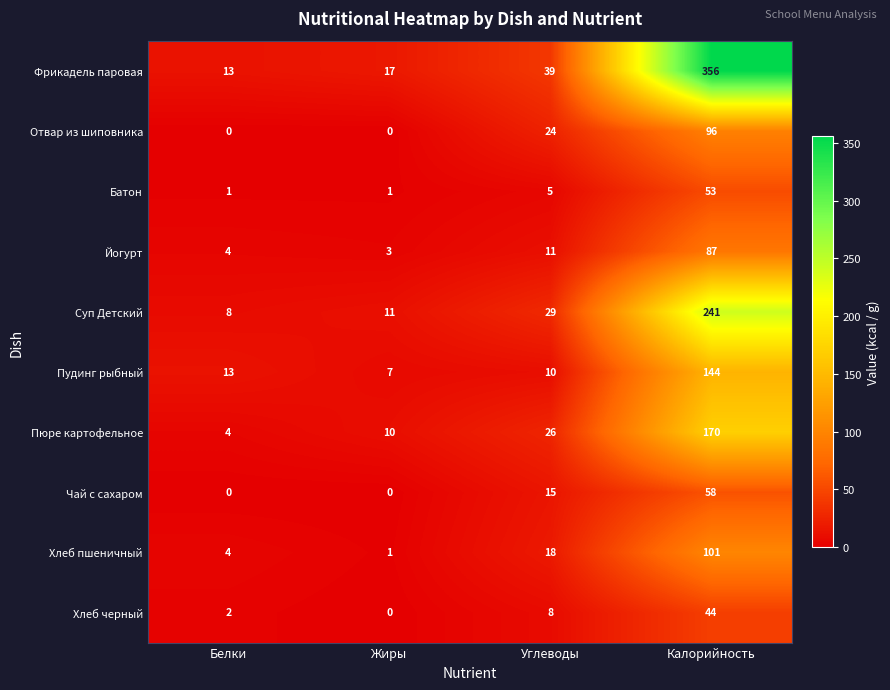

What is the difference between the maximum and second lowest values in the Батон series?

52